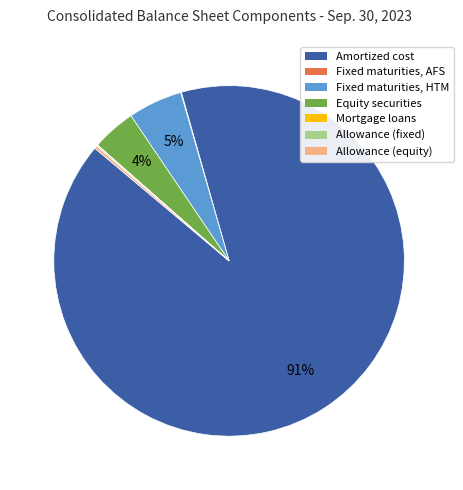

To the nearest percent, what is the average slice percentage?

14%